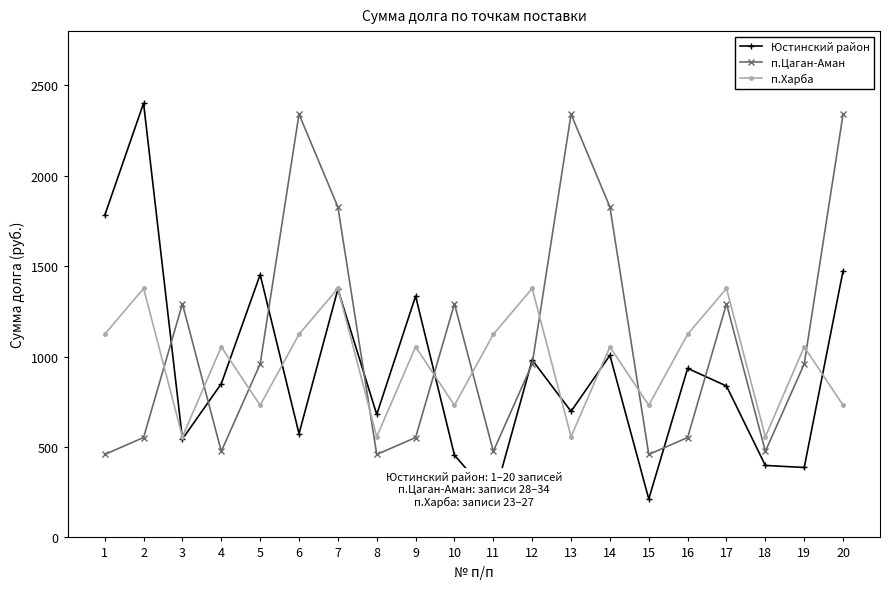

True or false: п.Цаган-Аман has more than 1 points higher than both neighbors.

True